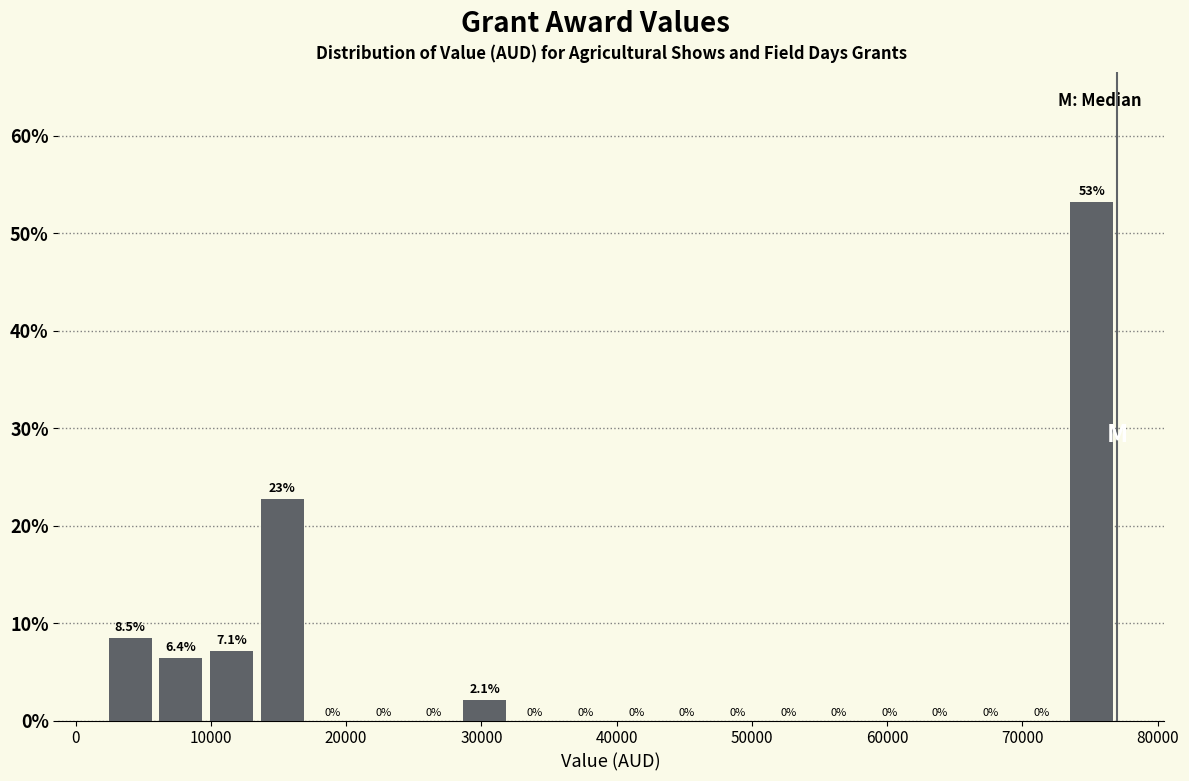

Read against the x-axis, roughly where is the centre of the tallest bar?

75000